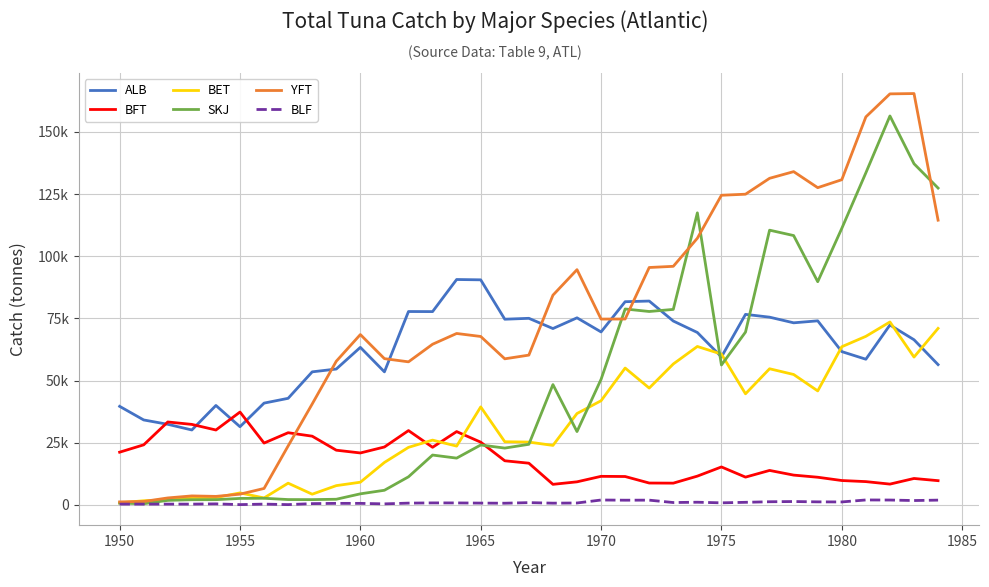

True or false: SKJ has more than 0 points higher than both neighbors.

True